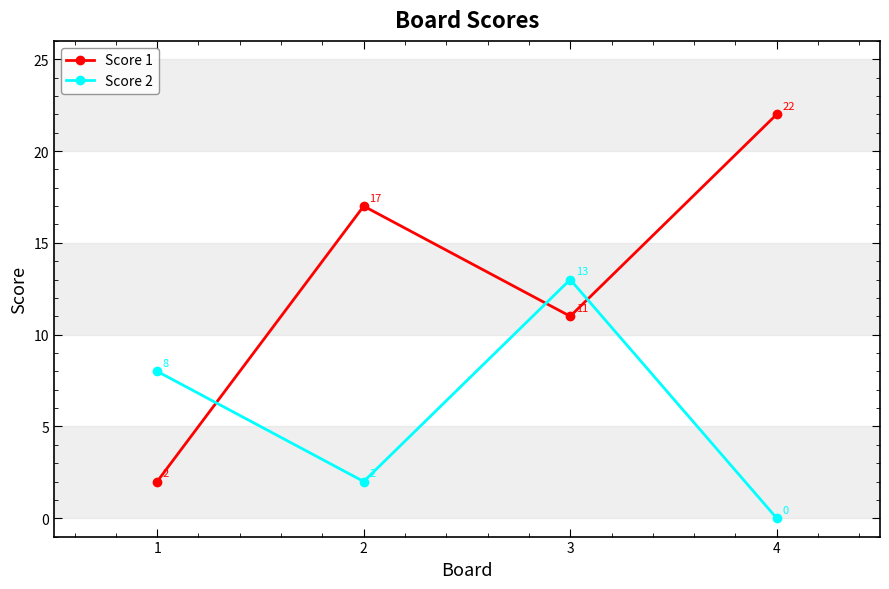

Count the number of categories in the chart.

4